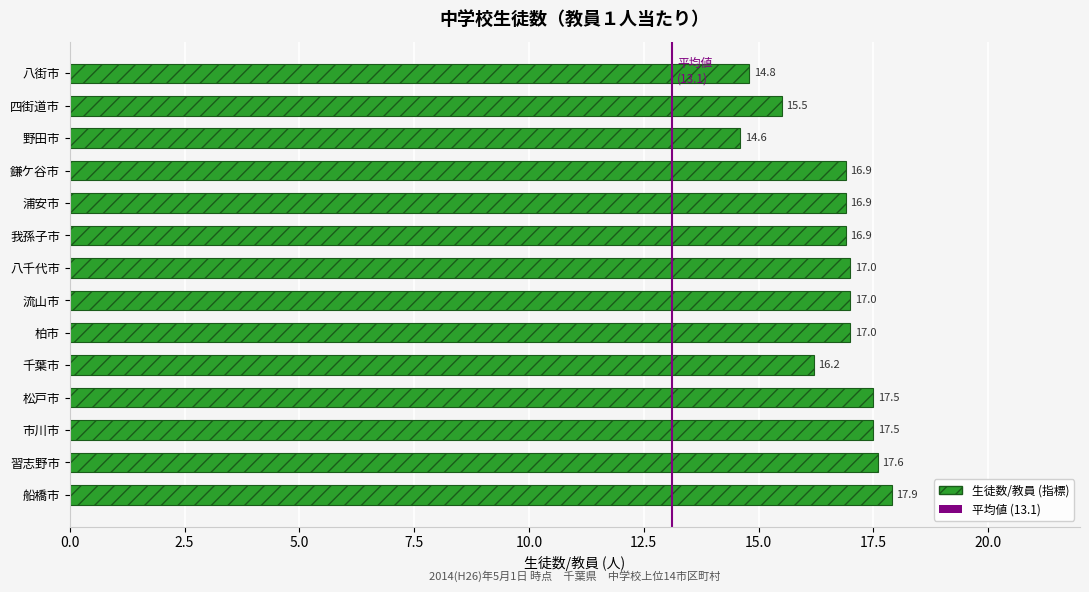

What is the ratio of the value at 市川市 to the value at 野田市?

1.2